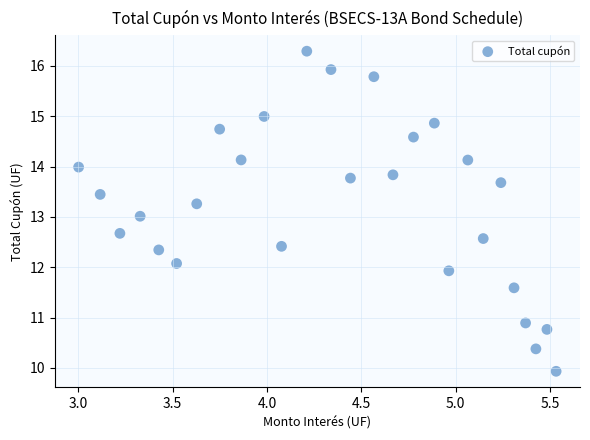

What is the range of Y values (max minus min)?

6.4